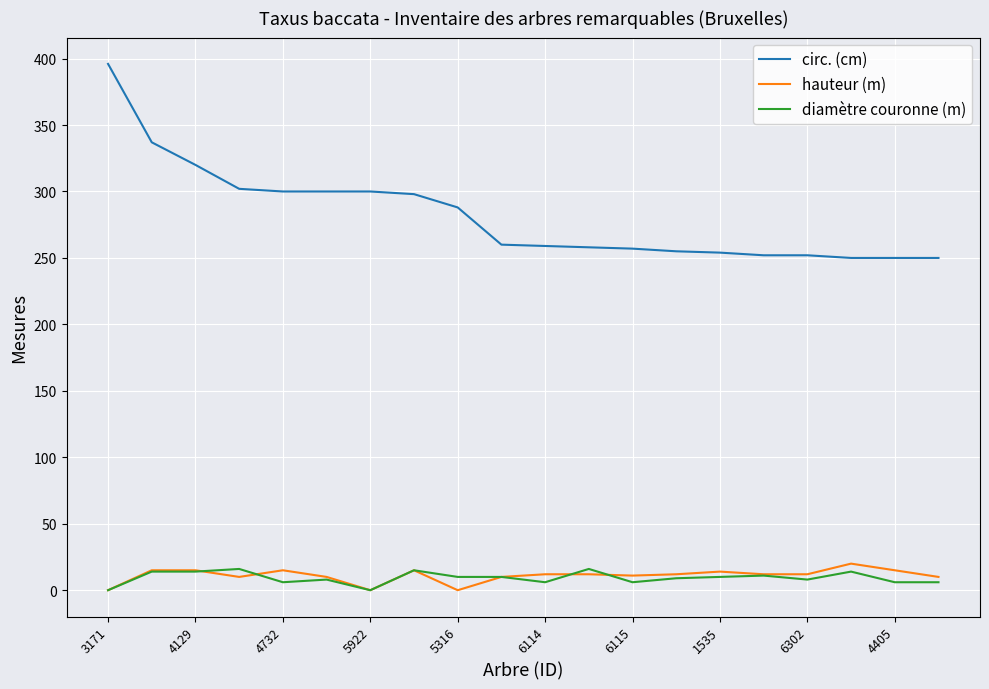

Which series has the largest total across all categories?

circ. (cm)